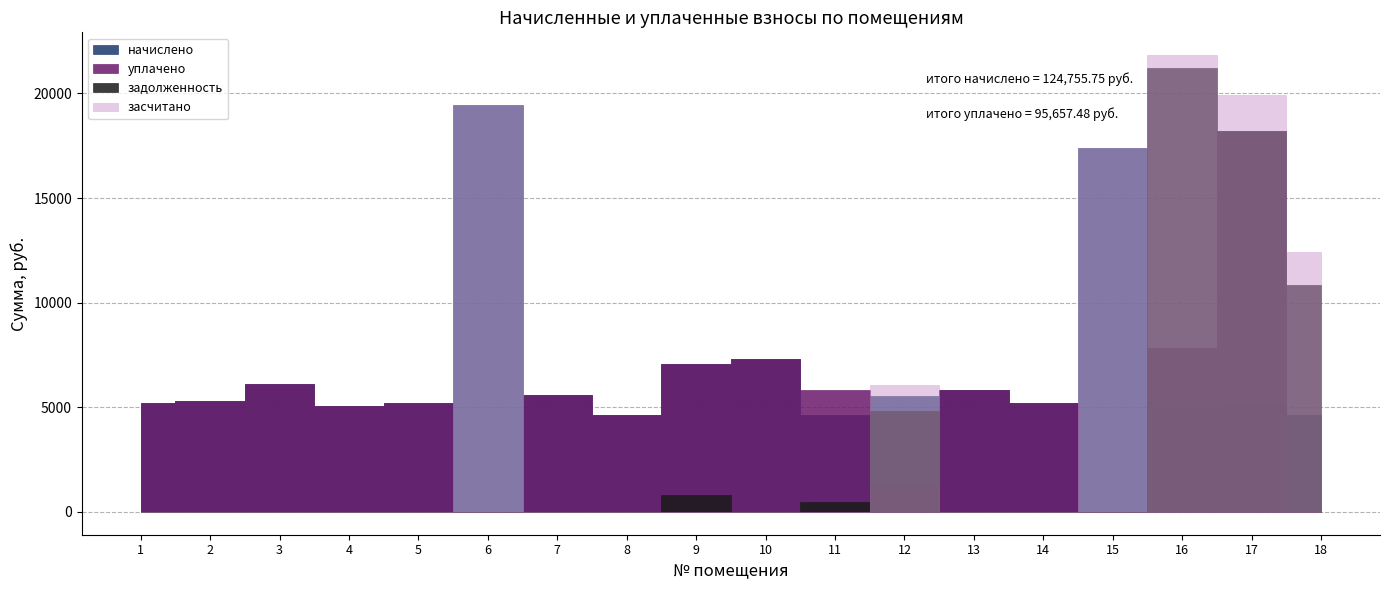

What is the difference between the maximum and minimum values in the начислено series?

14829.4